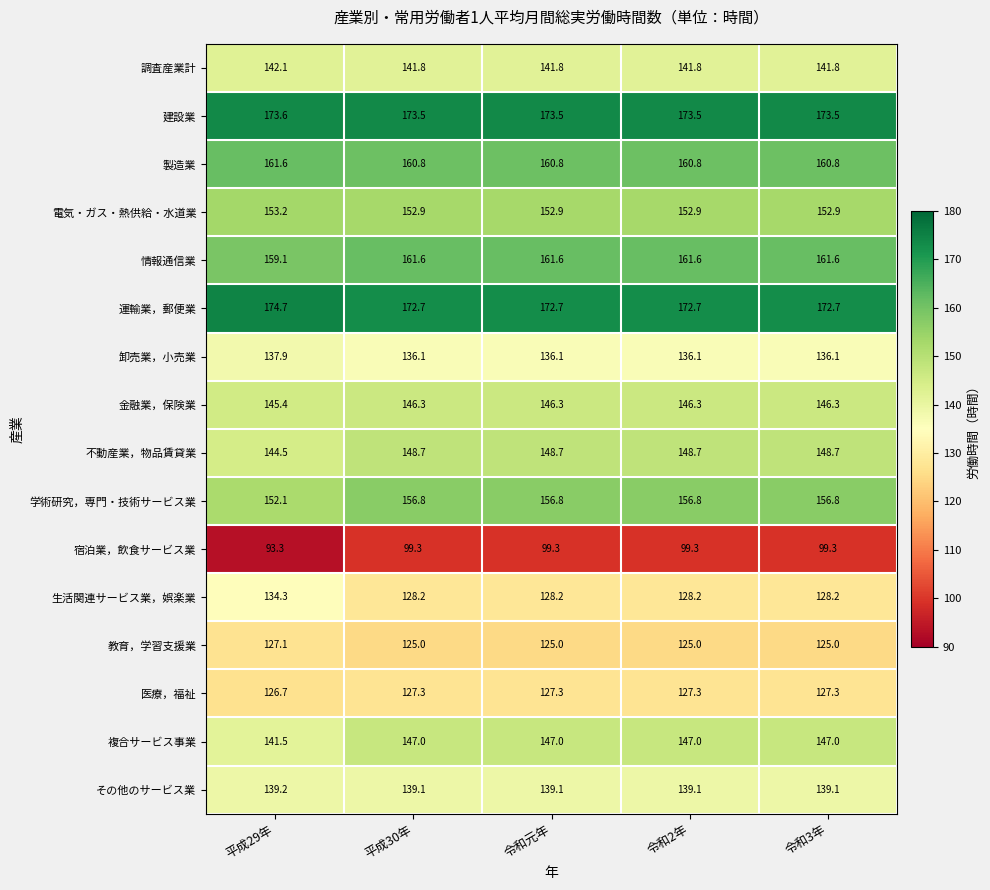

What is the average value of the その他のサービス業 series?

139.1